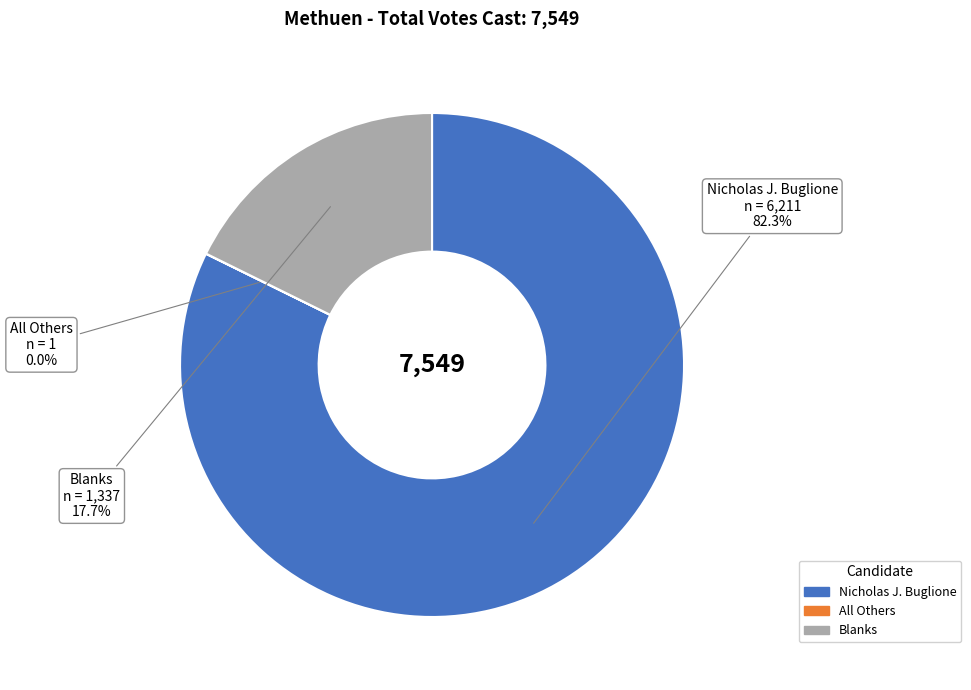

True or false: Nicholas J. Buglione accounts for 82% of the total.

True